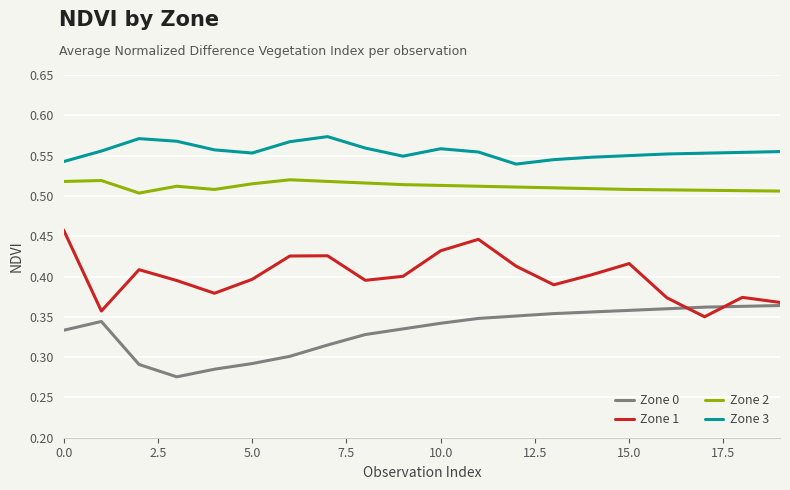

True or false: Zone 0 and Zone 2 cross at least once.

False